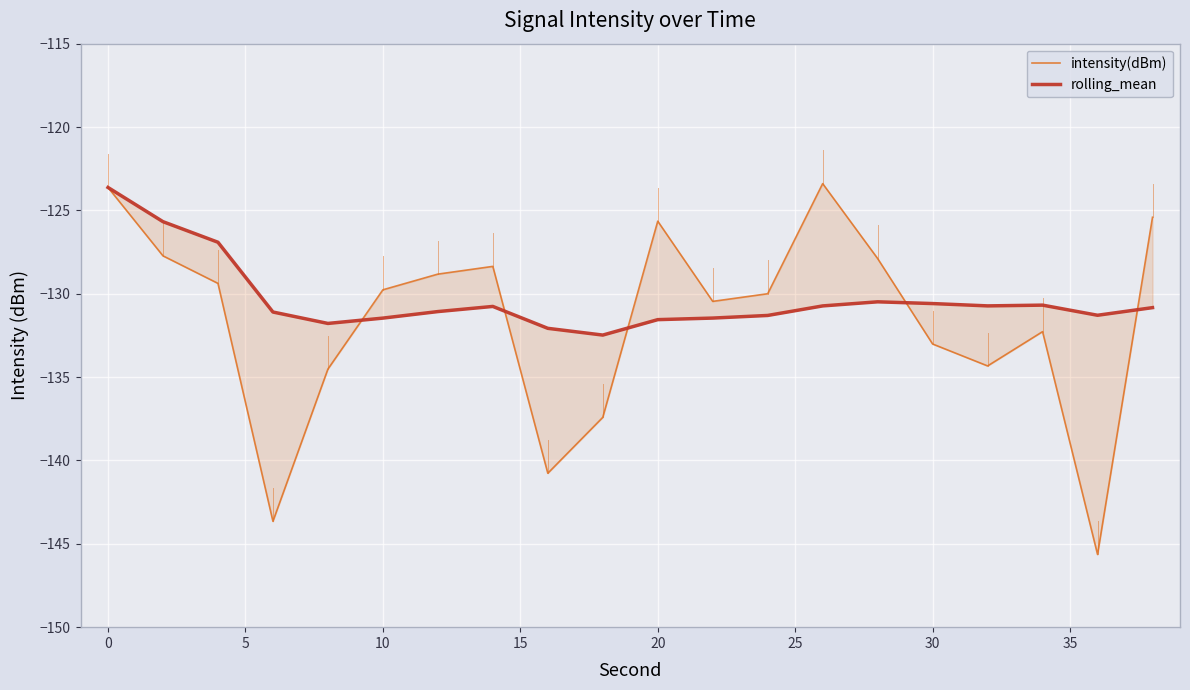

True or false: intensity(dBm) has more than 2 points higher than both neighbors.

True